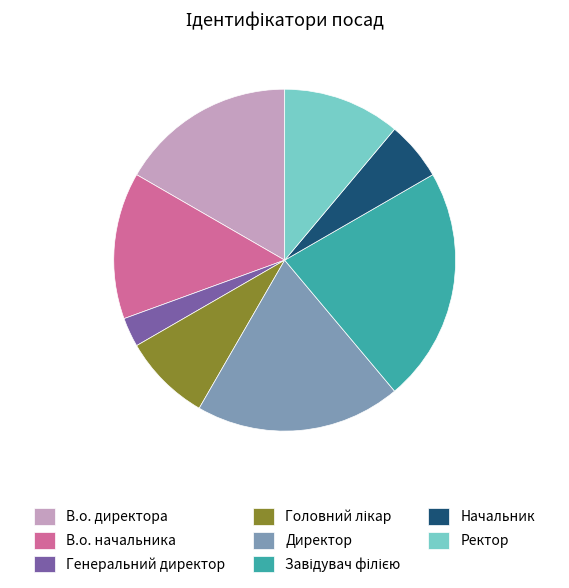

Do В.о. директора and Начальник together represent more than half of the pie?

No